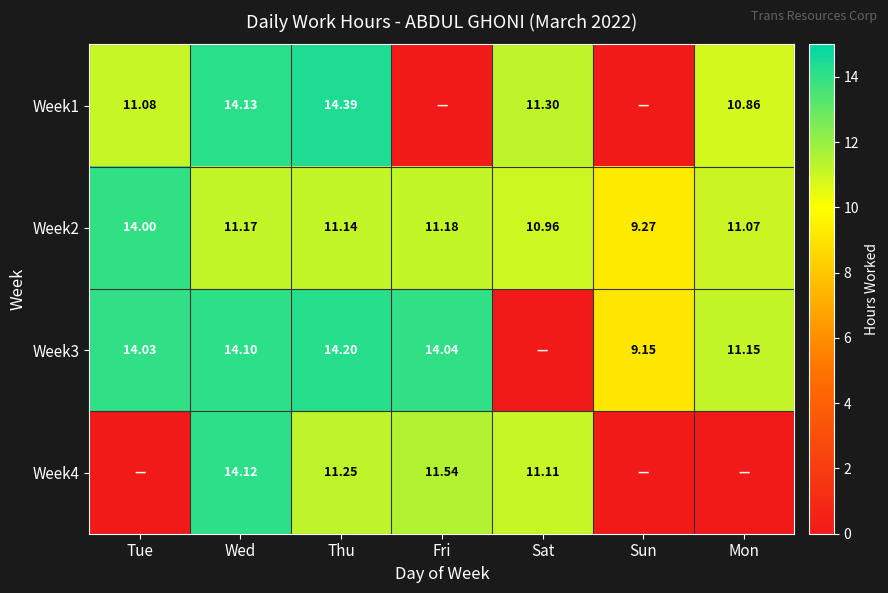

How many data points does each series have?

7